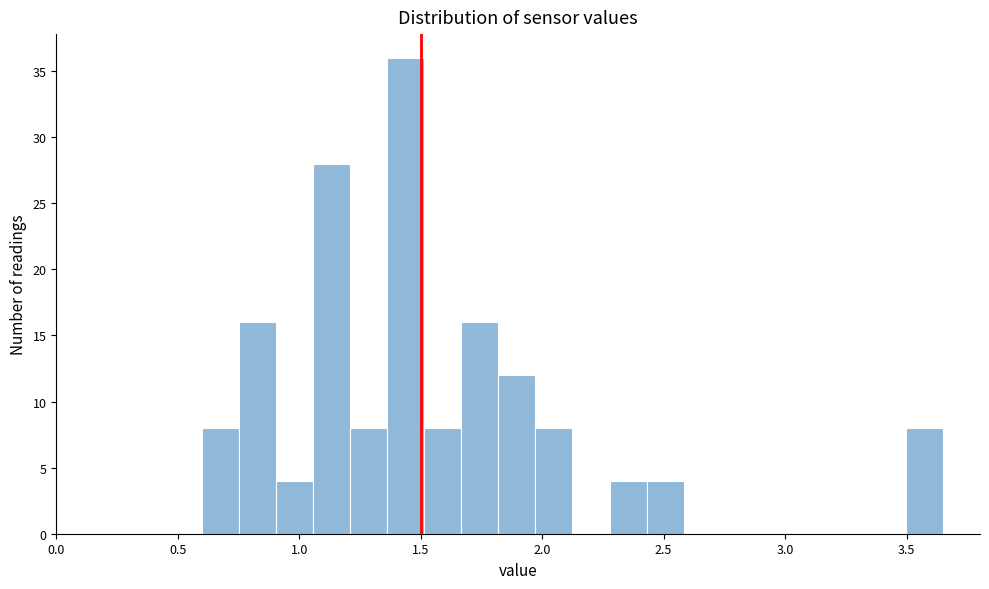

Read against the x-axis, roughly where is the centre of the tallest bar?

1.45